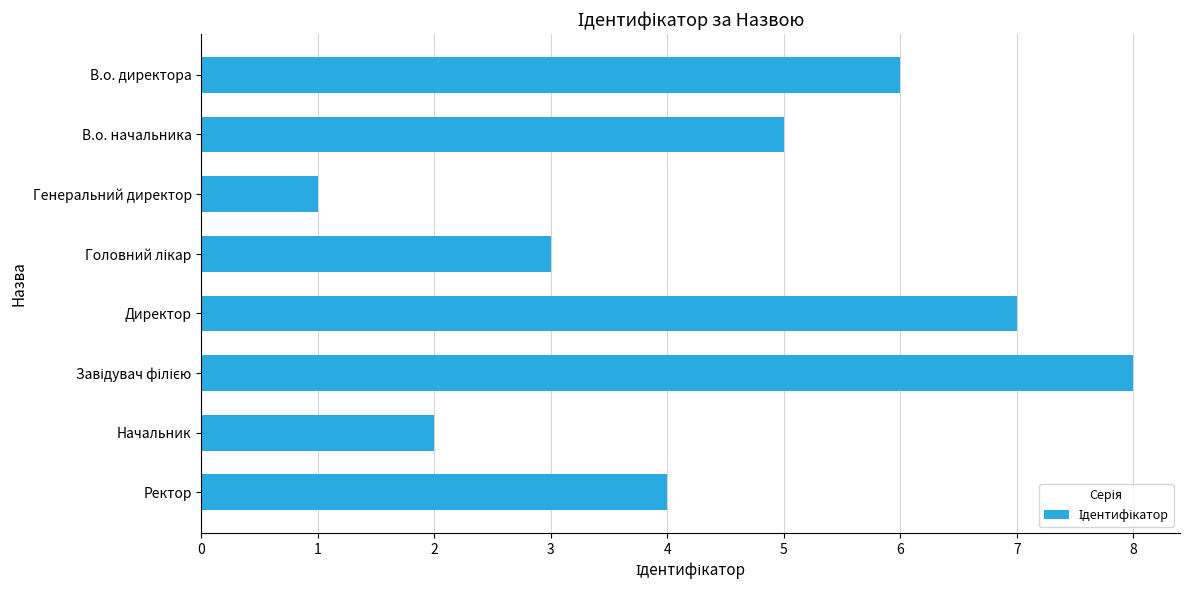

Reading top to bottom, what are all the values shown in this chart?

6	5	1	3	7	8	2	4